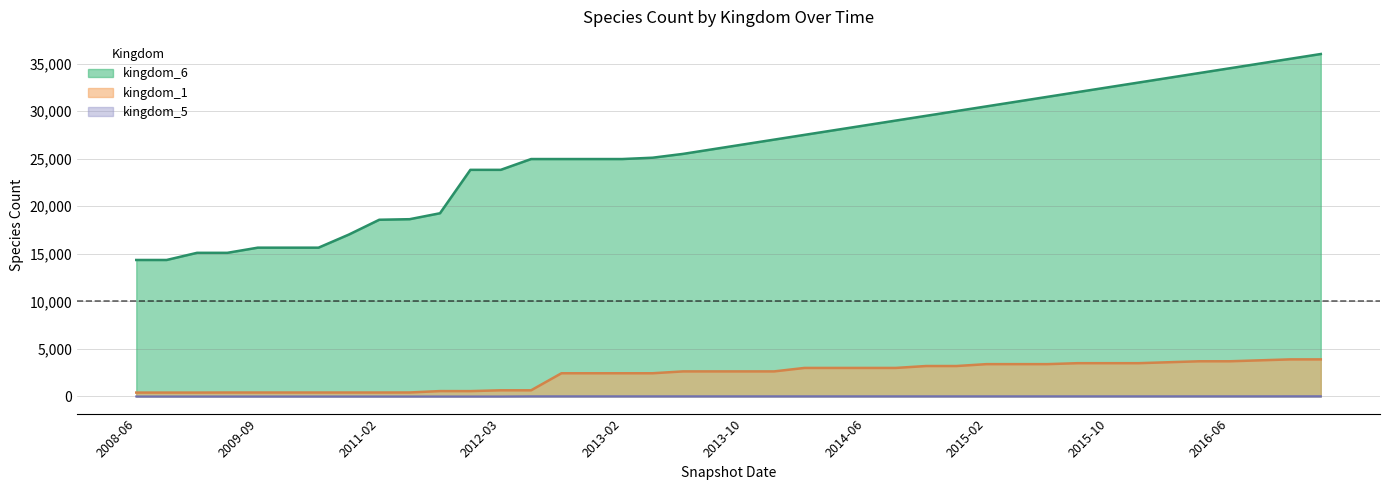

Which series has the largest range (max minus min)?

kingdom_6